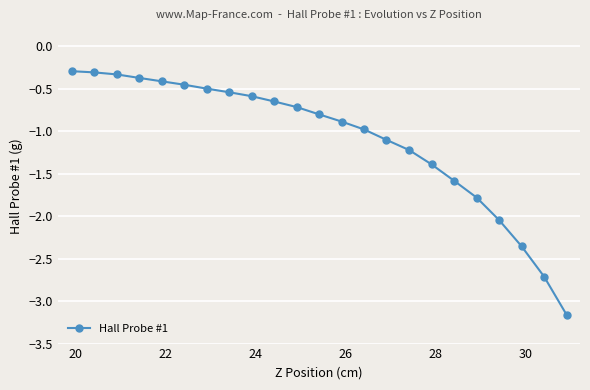

How many distinct data groups are displayed?

1